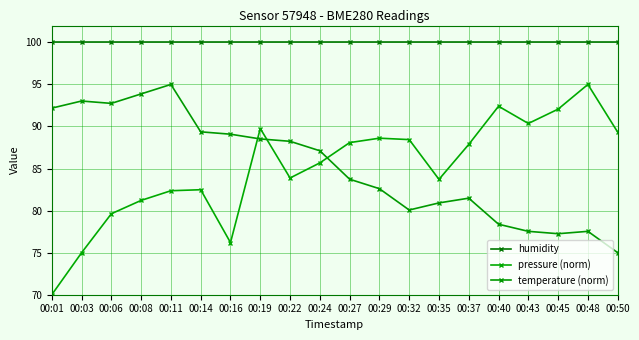

Which series has the widest spread of values?

pressure (norm)